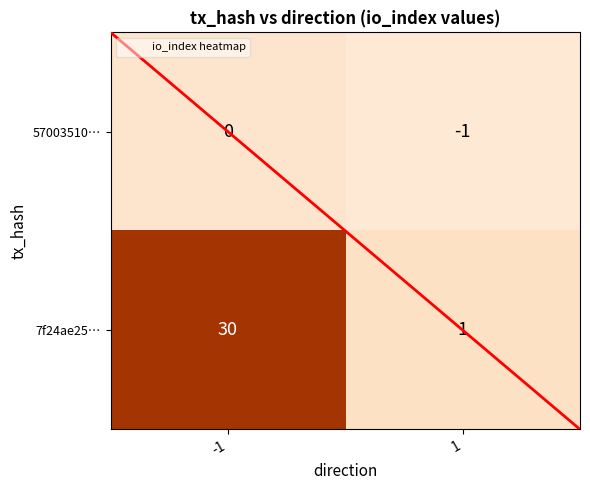

What is the average value of the 7f24ae25… series?

16